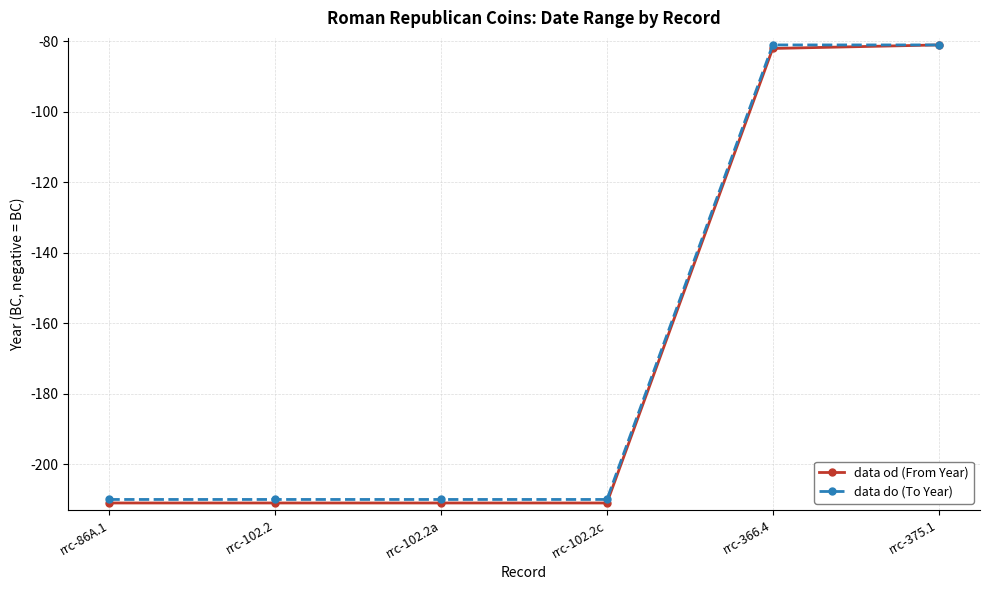

Is the value of data do (To Year) at rrc-102.2a greater than the value of data od (From Year) at rrc-375.1?

No